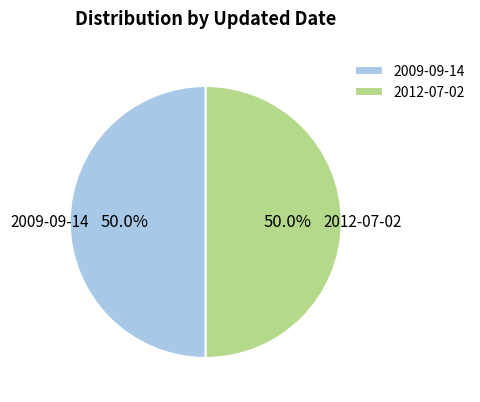

What is the ratio of the value at 2009-09-14 to the value at 2012-07-02?

1.0